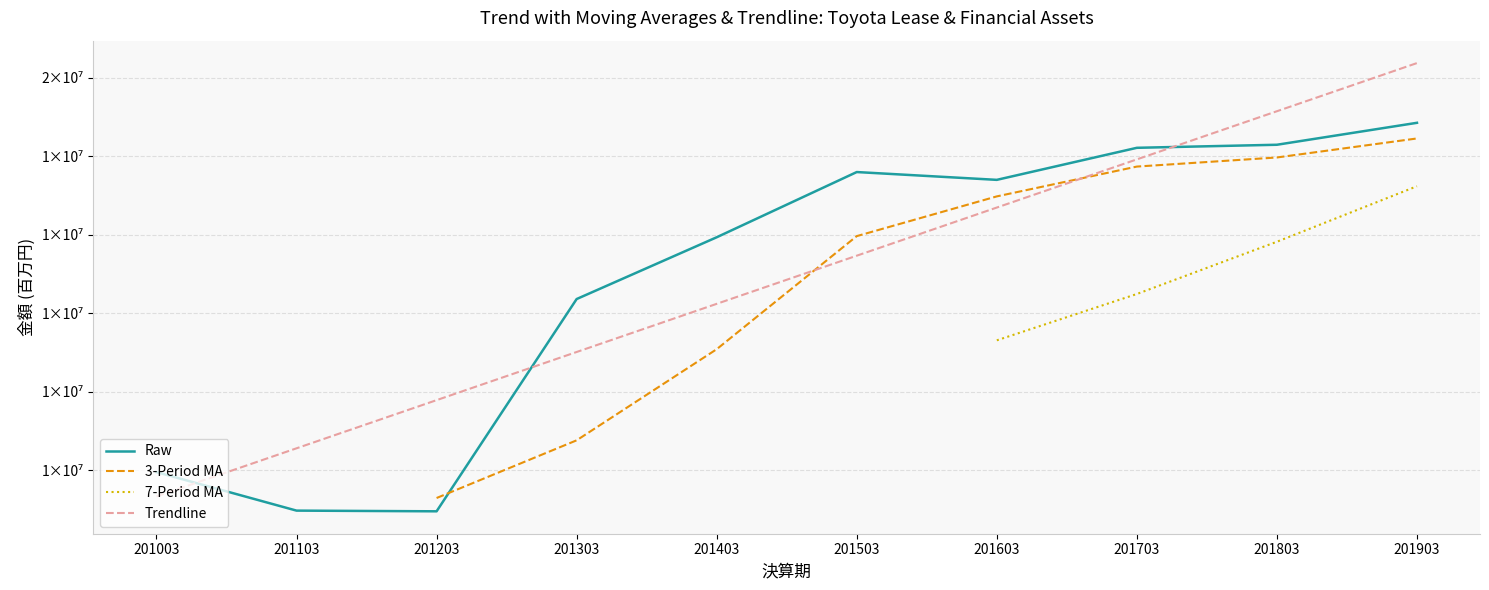

At which label does Raw first exceed 13395684?

201503